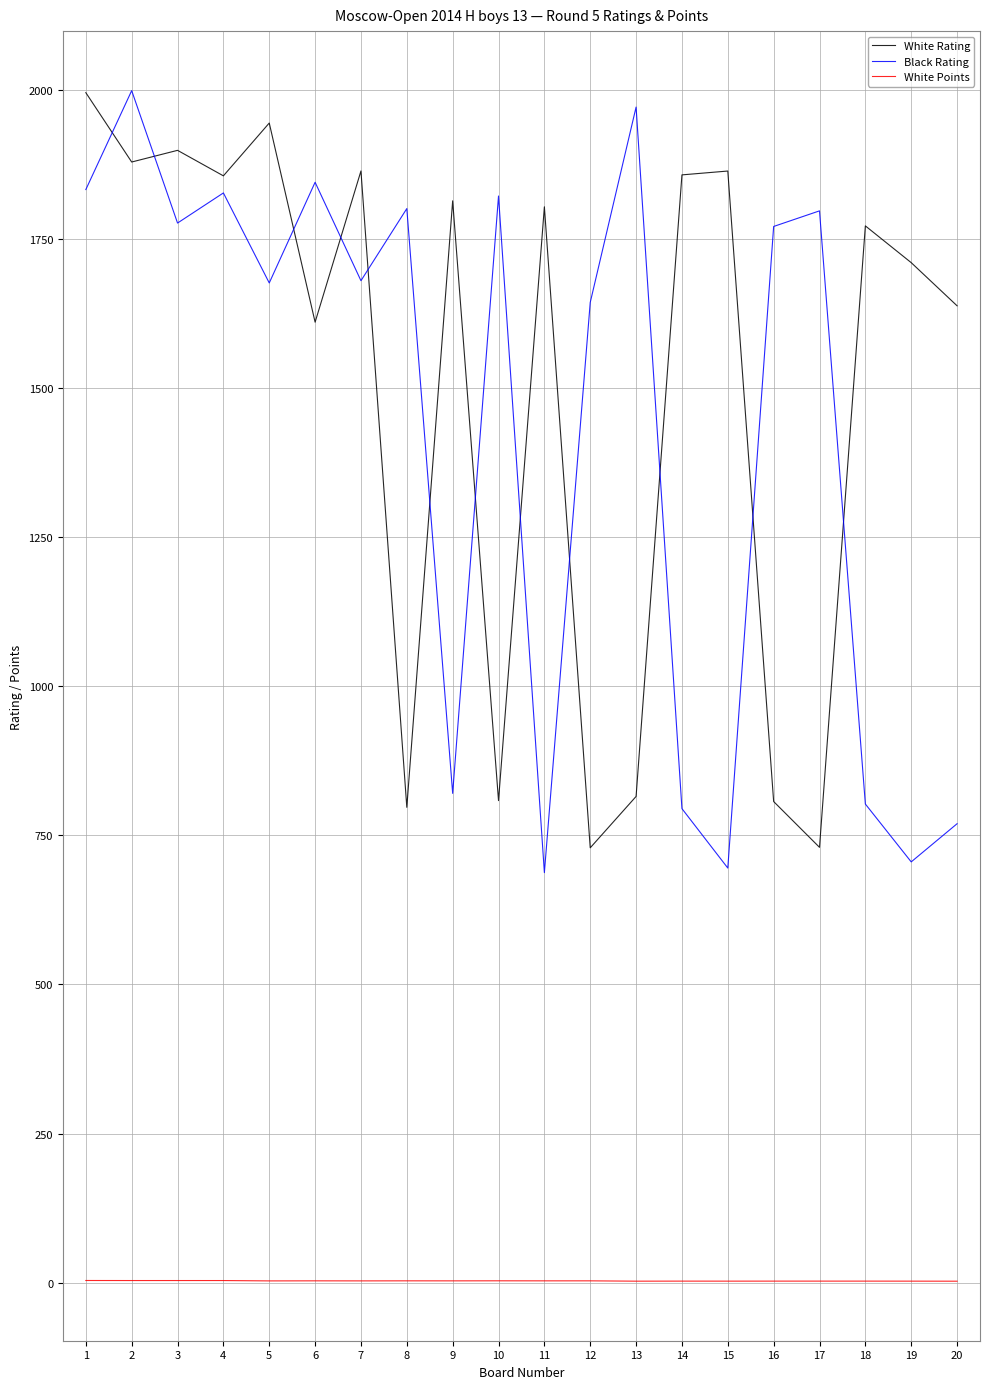

True or false: Black Rating has a value of 344.7 at 20.

False